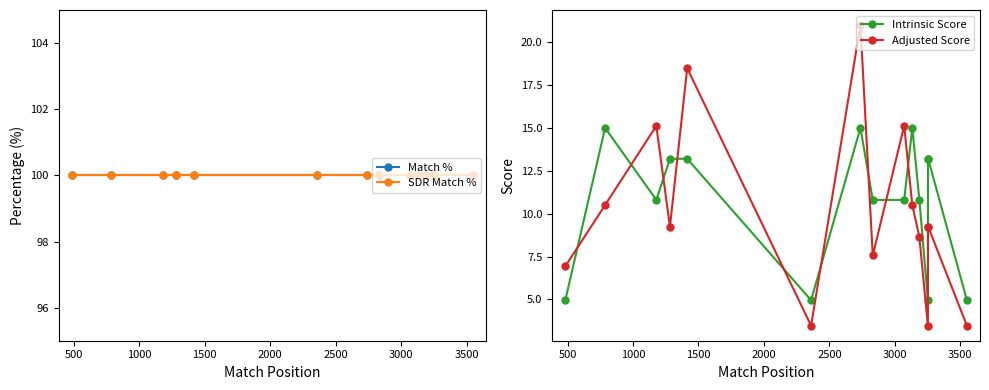

Rank the series by their maximum value, from highest to lowest.

Match %, SDR Match %, Adjusted Score, Intrinsic Score